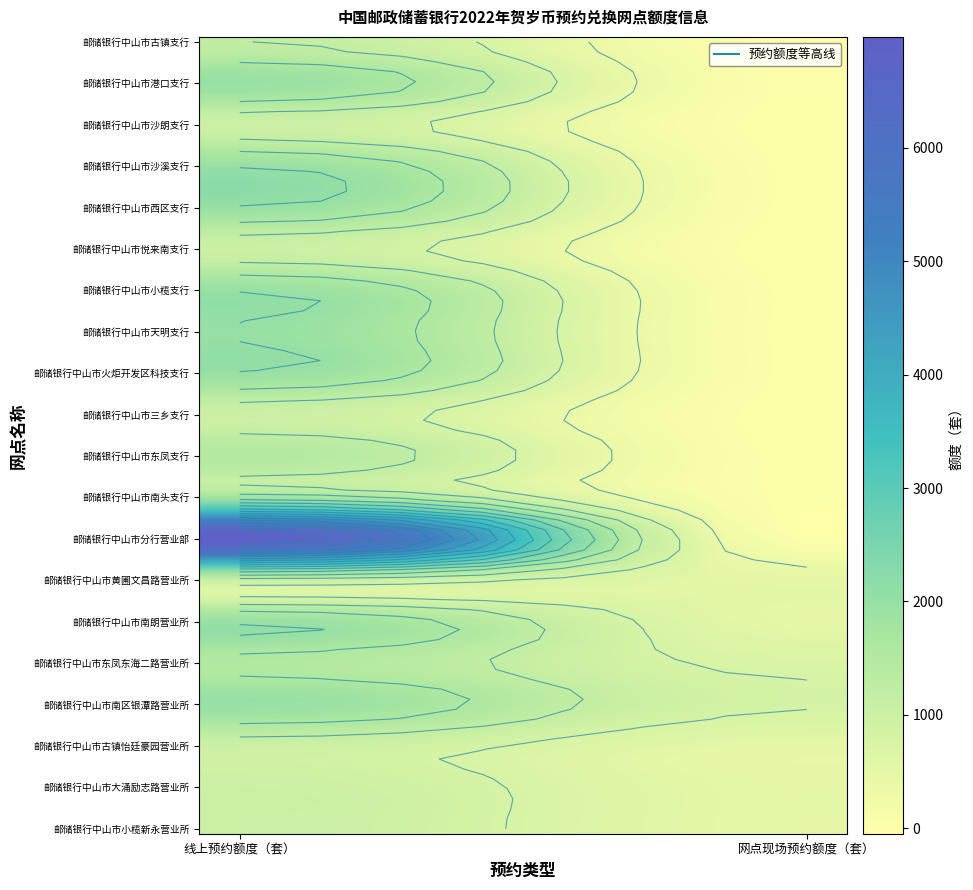

Reading left to right, transcribe all the data shown in this chart.

邮储银行中山市古镇支行: 0=1200	1=0
邮储银行中山市港口支行: 0=2000	1=0
邮储银行中山市沙朗支行: 0=1000	1=0
邮储银行中山市沙溪支行: 0=2000	1=0
邮储银行中山市西区支行: 0=2000	1=0
邮储银行中山市悦来南支行: 0=1000	1=0
邮储银行中山市小榄支行: 0=2000	1=0
邮储银行中山市天明支行: 0=2000	1=0
邮储银行中山市火炬开发区科技支行: 0=2000	1=0
邮储银行中山市三乡支行: 0=1000	1=0
邮储银行中山市东凤支行: 0=1500	1=0
邮储银行中山市南头支行: 0=1800	1=0
邮储银行中山市分行营业部: 0=7000	1=0
邮储银行中山市黄圃文昌路营业所: 0=1000	1=500
邮储银行中山市南朗营业所: 0=2000	1=500
邮储银行中山市东凤东海二路营业所: 0=1500	1=700
邮储银行中山市南区银潭路营业所: 0=2000	1=800
邮储银行中山市古镇怡廷豪园营业所: 0=1000	1=500
邮储银行中山市大涌励志路营业所: 0=1000	1=500
邮储银行中山市小榄新永营业所: 0=1000	1=500